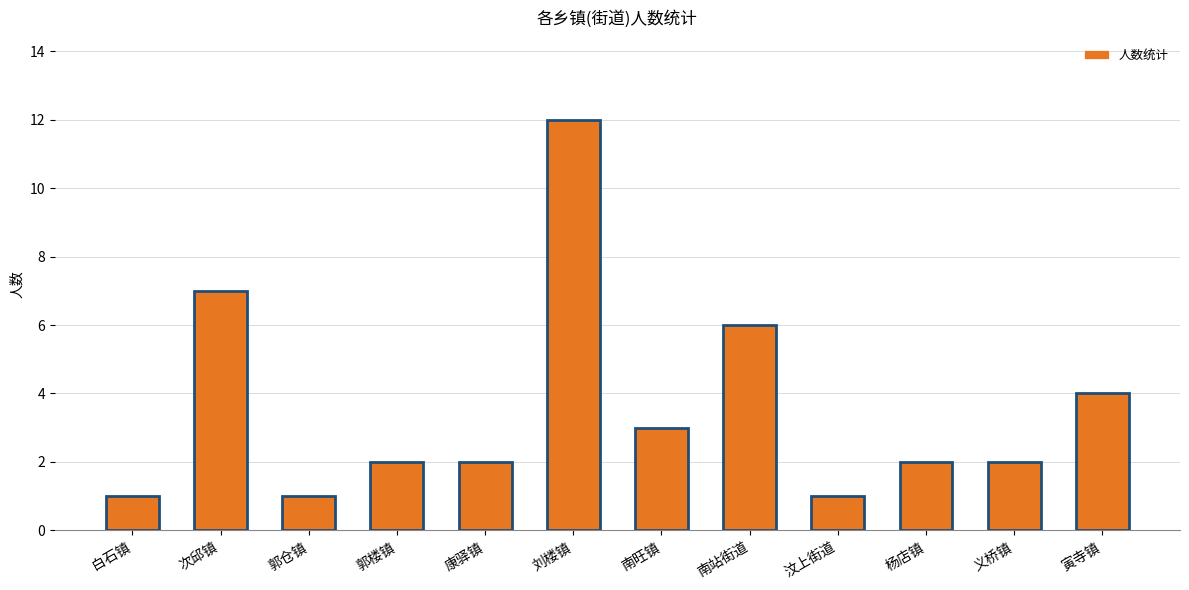

Reading left to right, extract all data points from this chart.

白石镇=1	次邱镇=7	郭仓镇=1	郭楼镇=2	康驿镇=2	刘楼镇=12	南旺镇=3	南站街道=6	汶上街道=1	杨店镇=2	义桥镇=2	寅寺镇=4